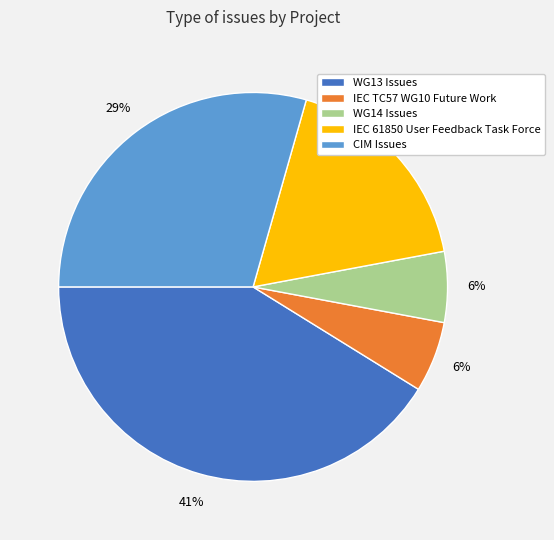

Between IEC 61850 User Feedback Task Force and CIM Issues, which is larger?

CIM Issues